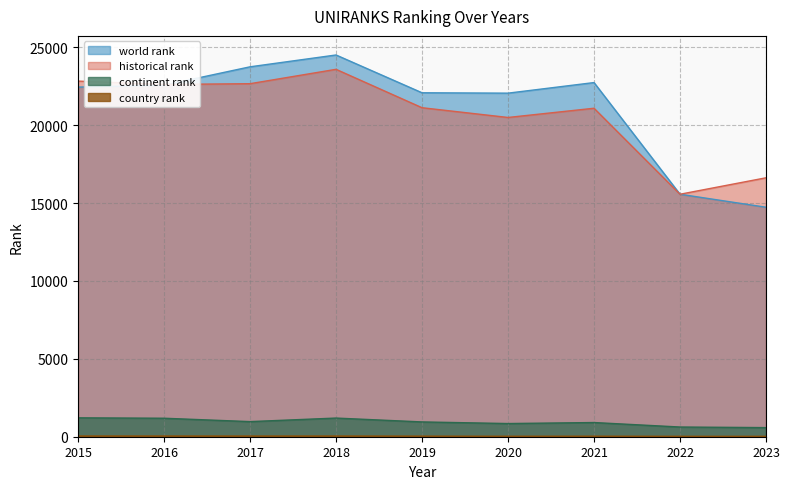

Between 2022 and 2016, which is larger?

2016